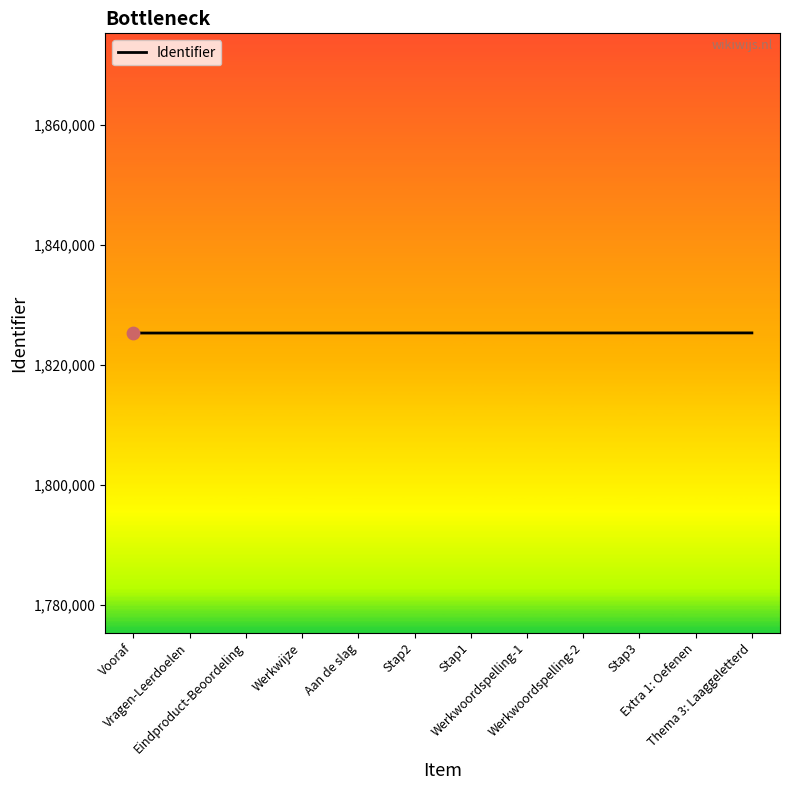

Approximately how many times larger is the value at Werkwoordspelling-2 compared to Thema 3: Laaggeletterd?

1.0